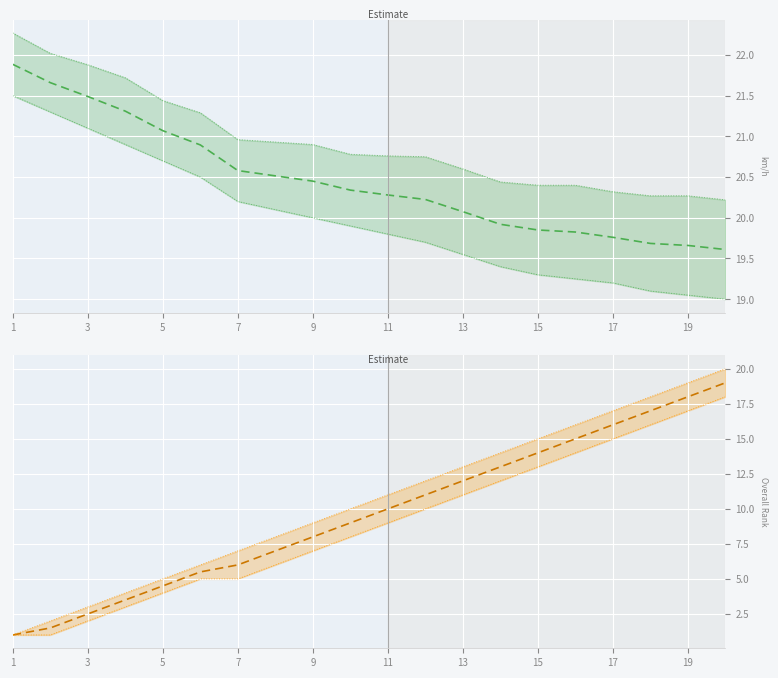

What is the difference between the second highest and second lowest values in the rank (lower) series?

16.5